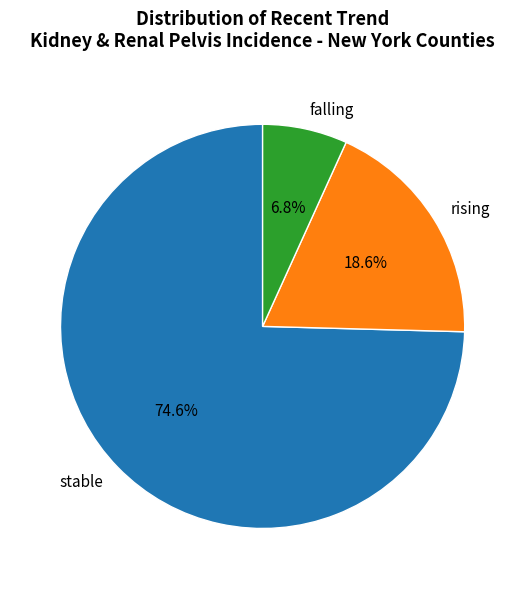

Which has a higher value, stable or falling?

stable